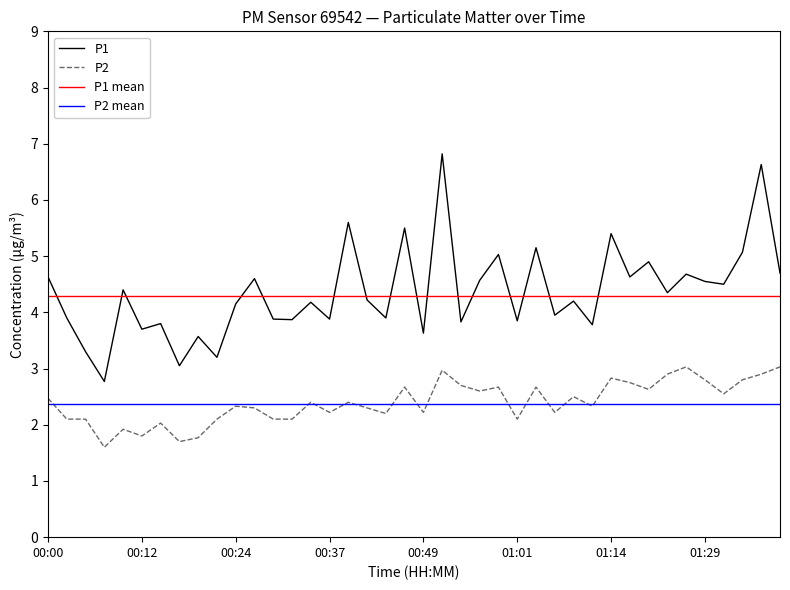

The value of P2 at 00:19 is 1.8. True or false?

True